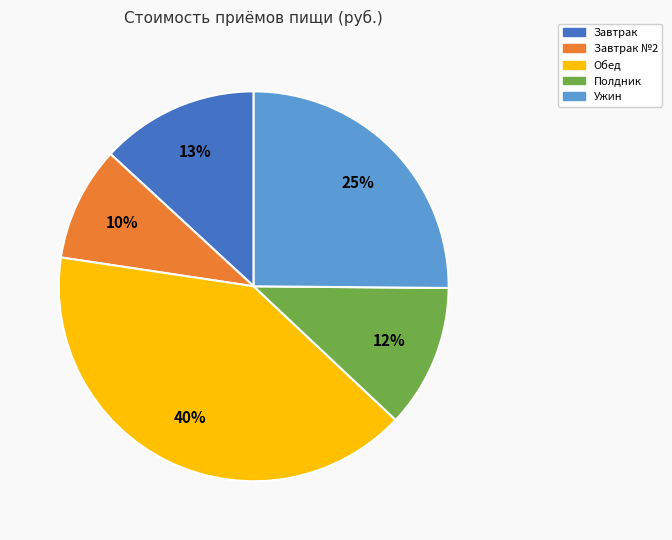

Do Завтрак and Обед together represent more than half of the pie?

Yes